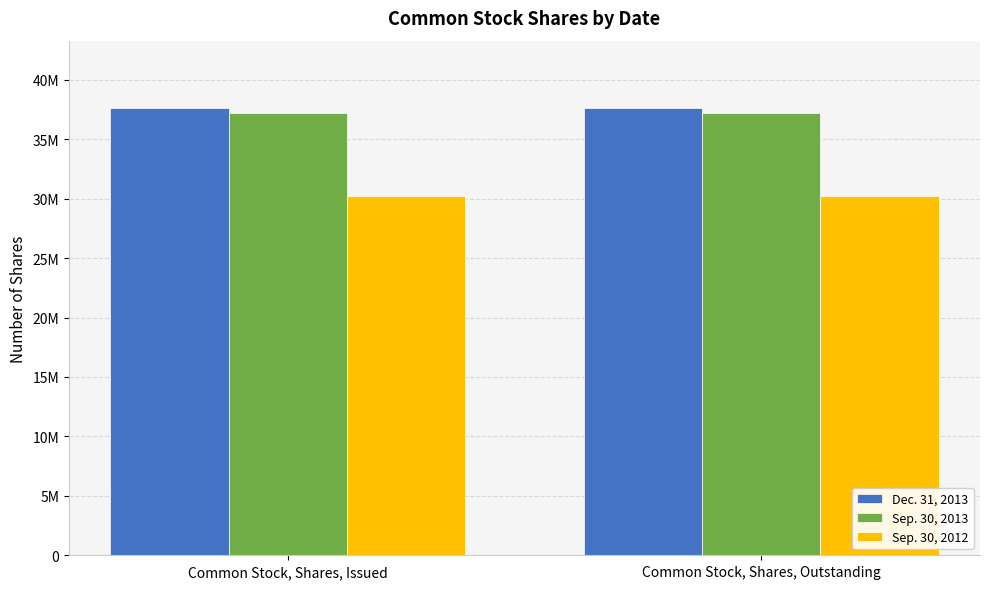

Does the chart contain any negative values?

No